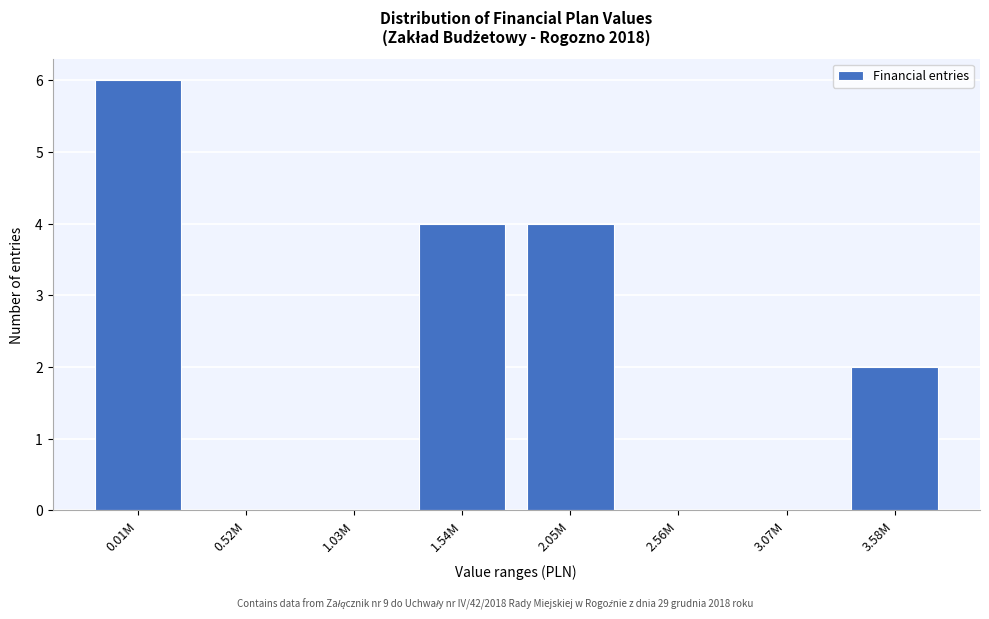

Reading left to right, transcribe all the data shown in this chart.

0.01M=6	0.52M=0	1.03M=0	1.54M=4	2.05M=4	2.56M=0	3.07M=0	3.58M=2